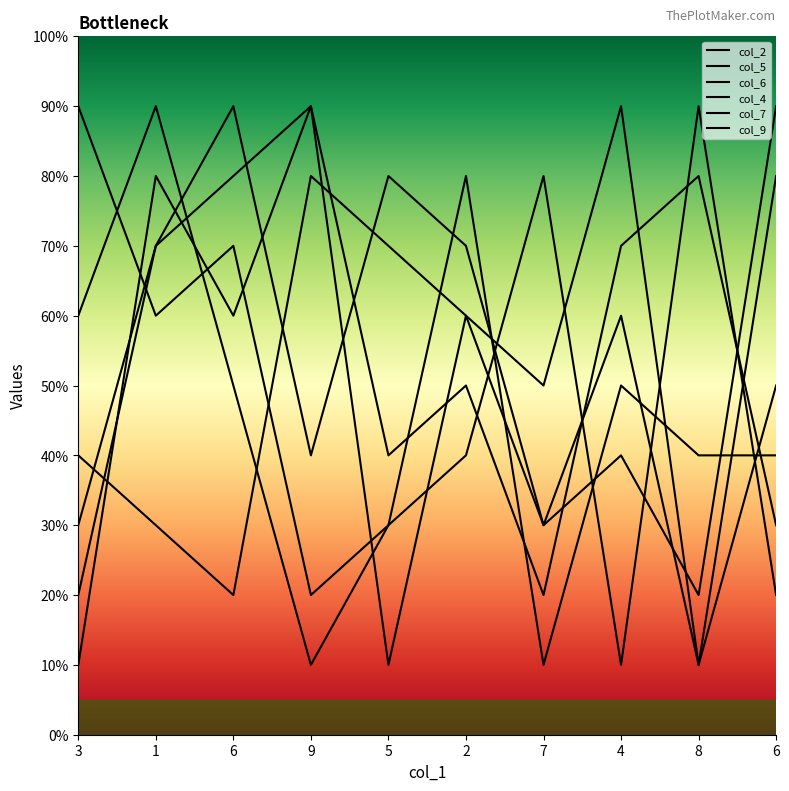

What is the difference between the col_4 values at 3 and 4?

50